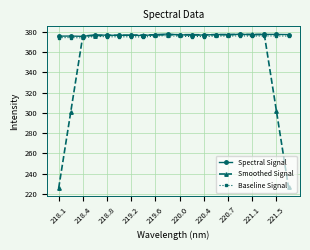

Which series has the largest total across all categories?

Spectral Signal